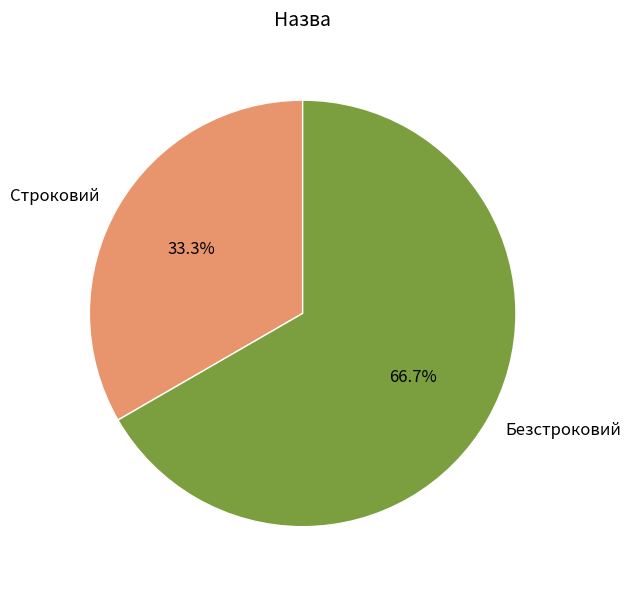

To the nearest percent, what is the combined percentage of Безстроковий and Строковий?

100%